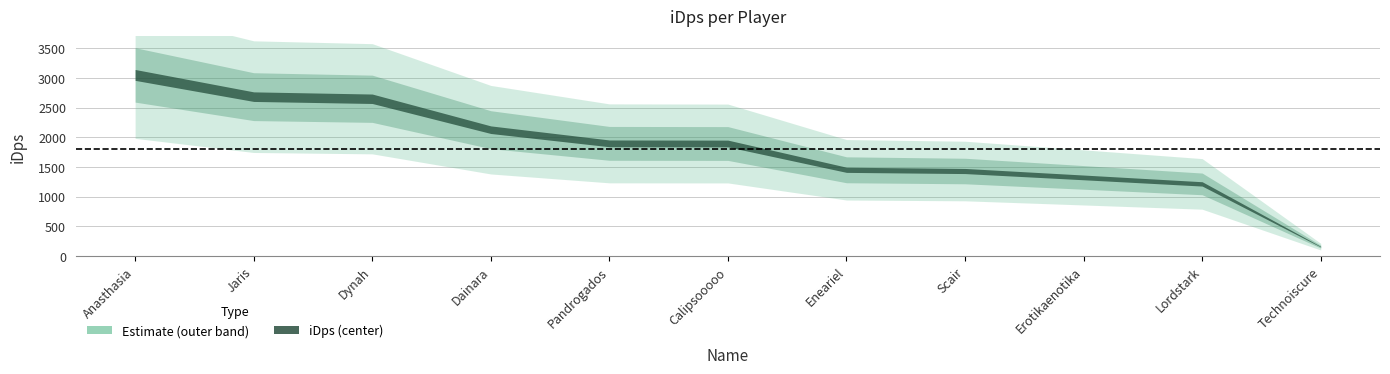

Approximately how many times larger is the value at Dynah compared to Erotikaenotika?

2.0